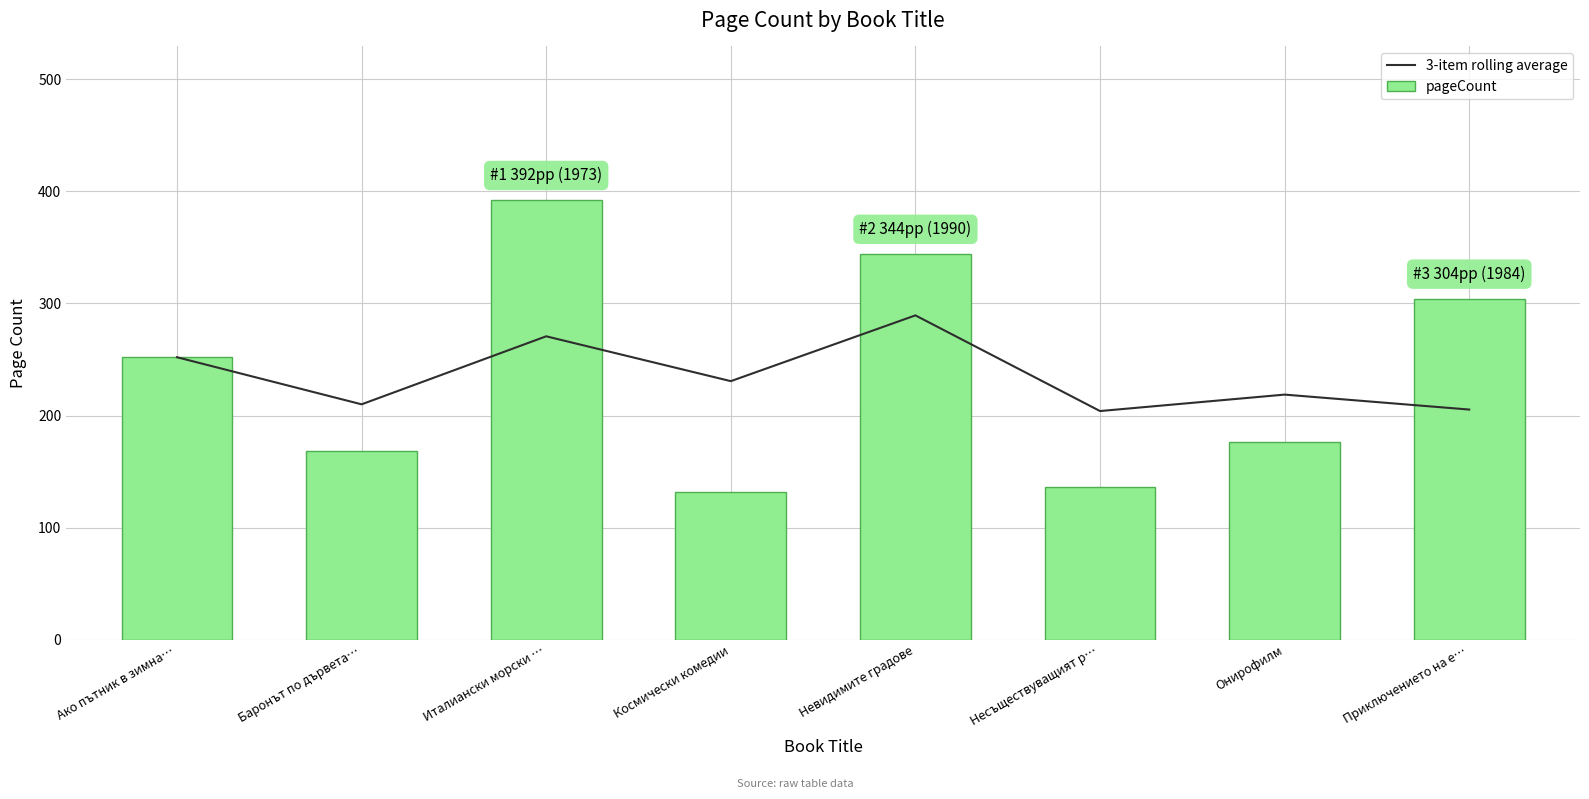

What is the approximate value of 3-item rolling average at Баронът по дървета…?

210.0